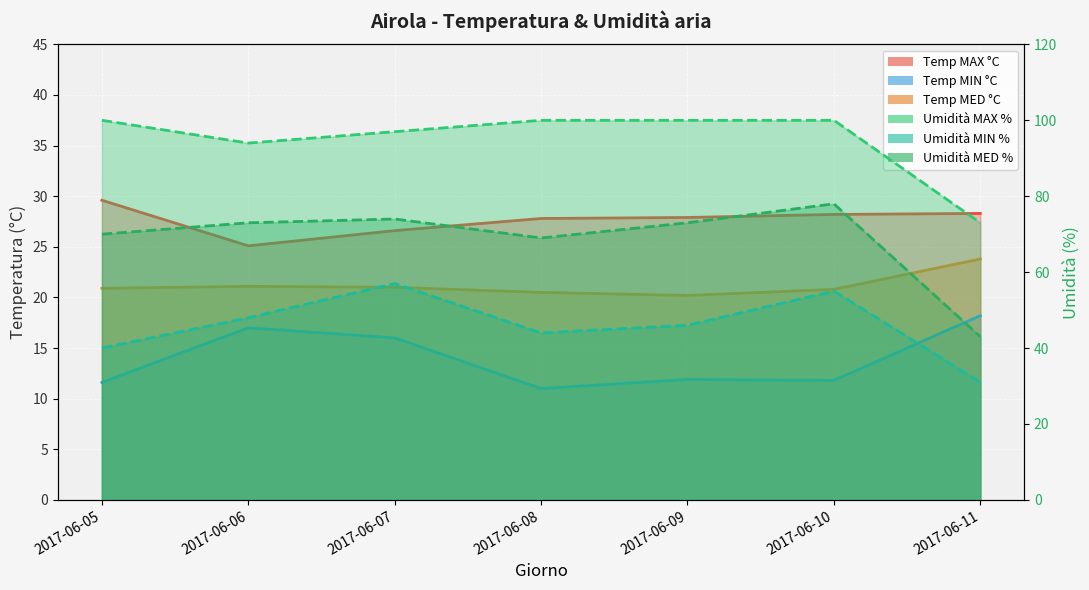

Which has a higher value, 2017-06-07 or 2017-06-06?

2017-06-07